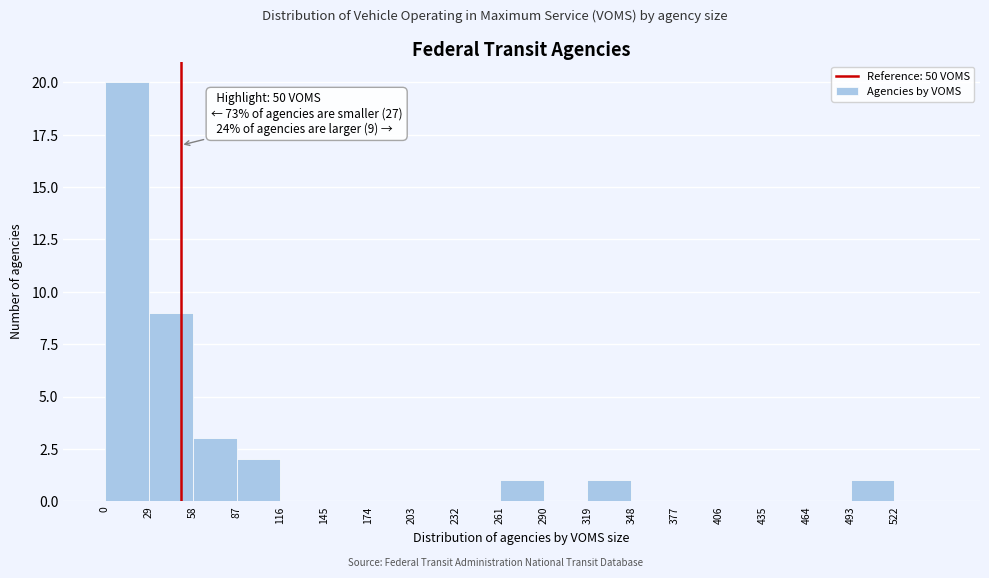

Which range on the x-axis has the tallest bar?

0 to 29